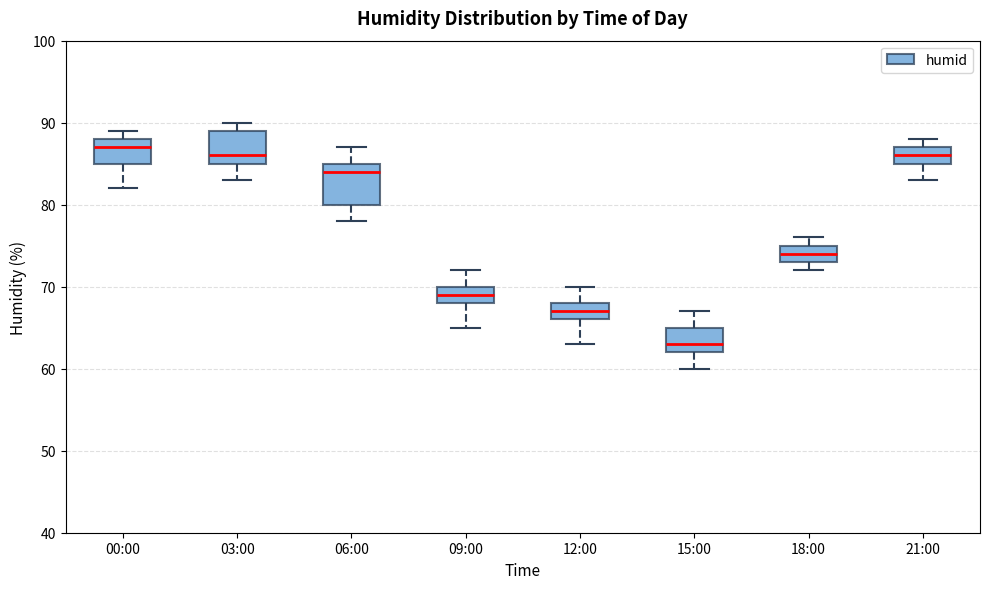

Which box has the highest median line?

00:00